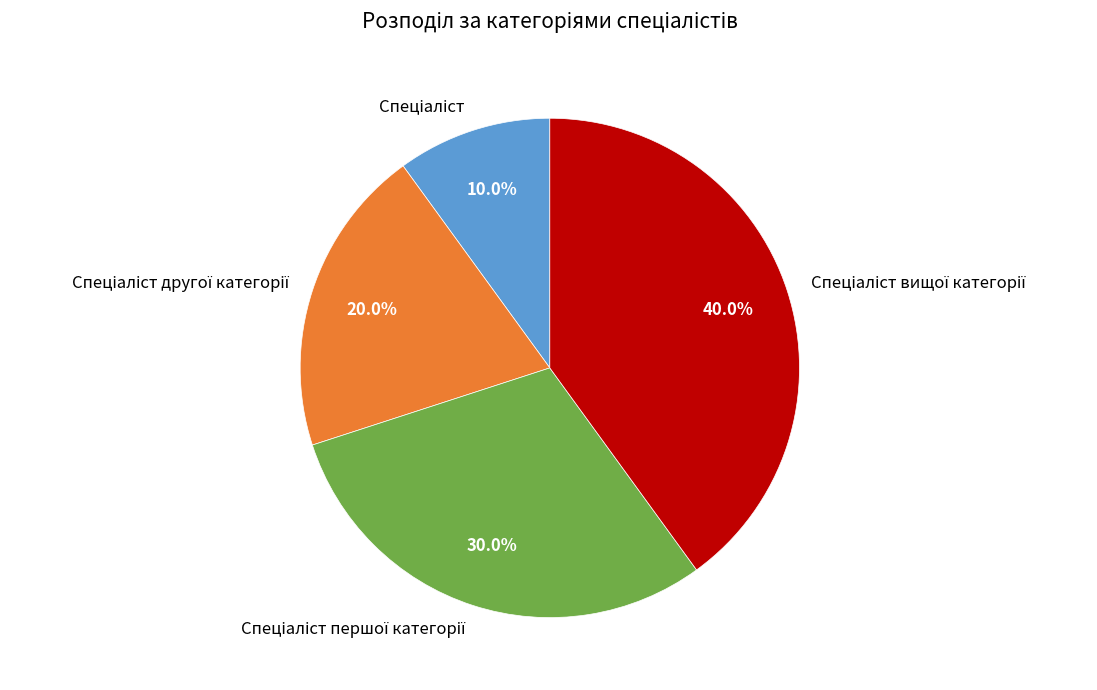

Does any single category account for the majority?

No